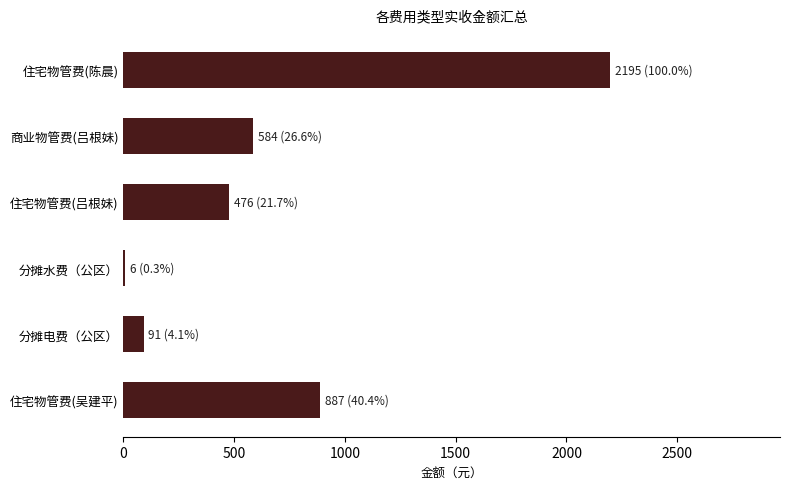

Reading bottom to top, transcribe all the data shown in this chart.

住宅物管费(吴建平)=886.7	分摊电费（公区）=90.9	分摊水费（公区）=6.3	住宅物管费(吕根妹)=476.0	商业物管费(吕根妹)=584.3	住宅物管费(陈晨)=2195.3